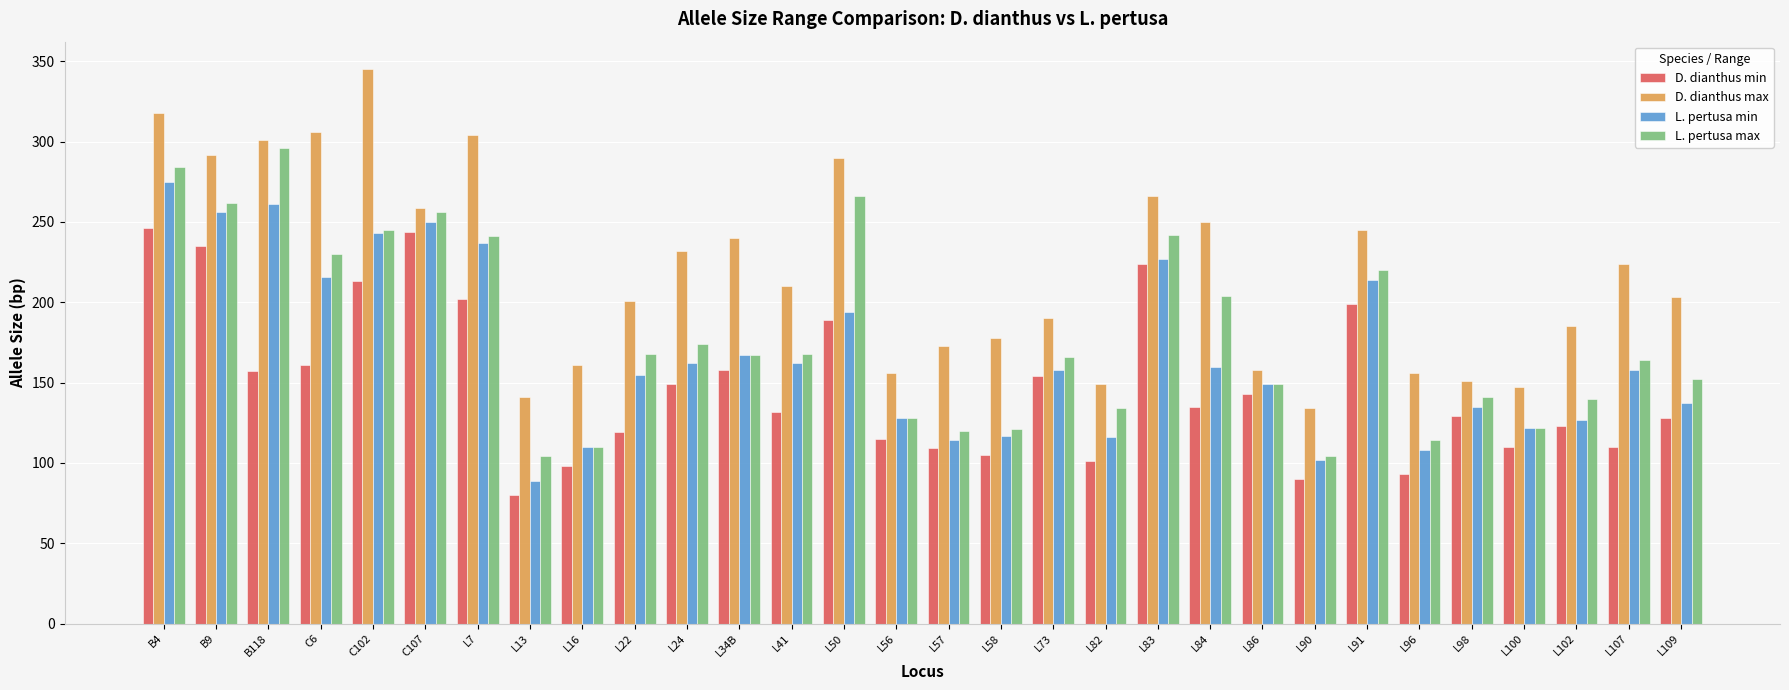

What is the total value across all series at L98?

556